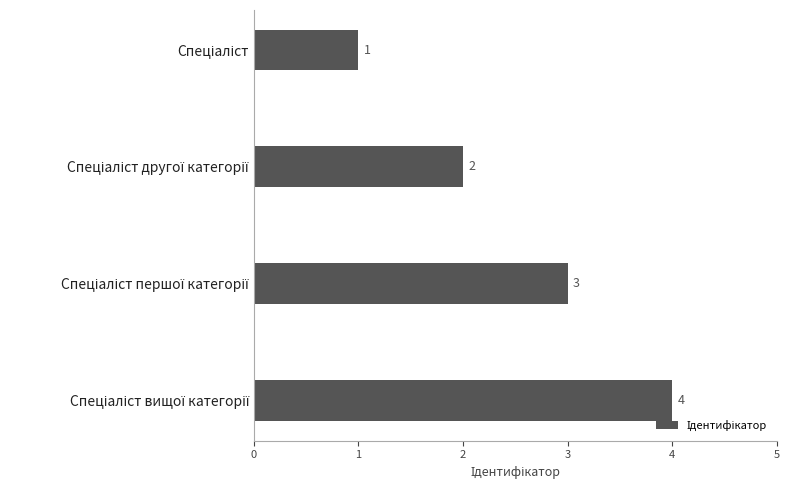

What is the greatest value displayed?

4